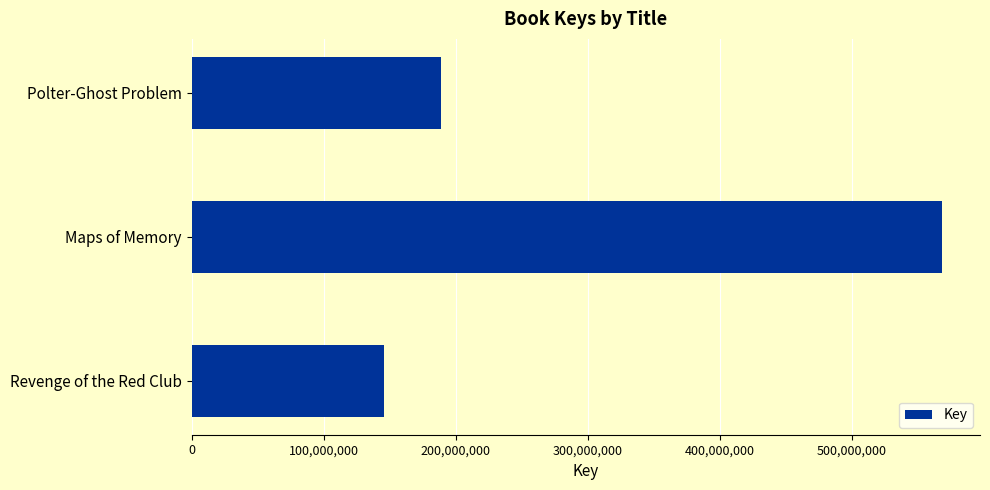

Count the values in the range 145944249 to 568890322.

3